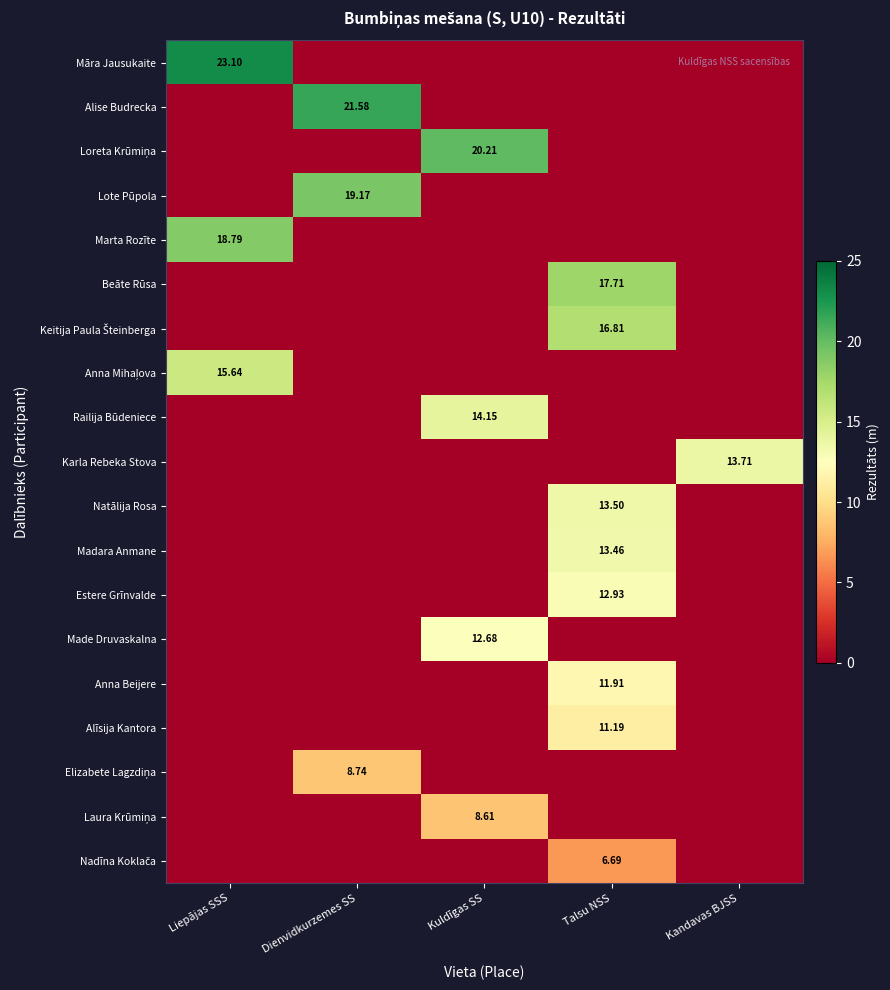

Which category has the highest value in the Anna Beijere series?

Talsu NSS